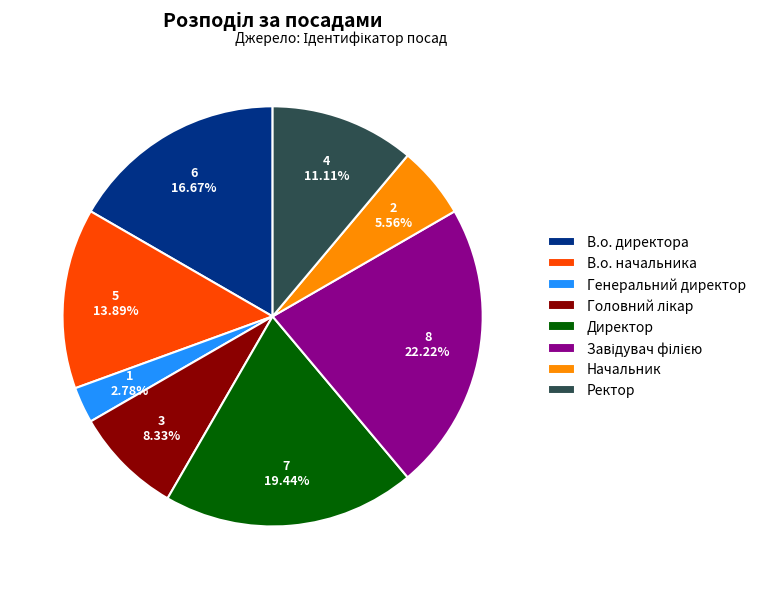

What percentage is the Генеральний директор slice, to the nearest percent?

3%